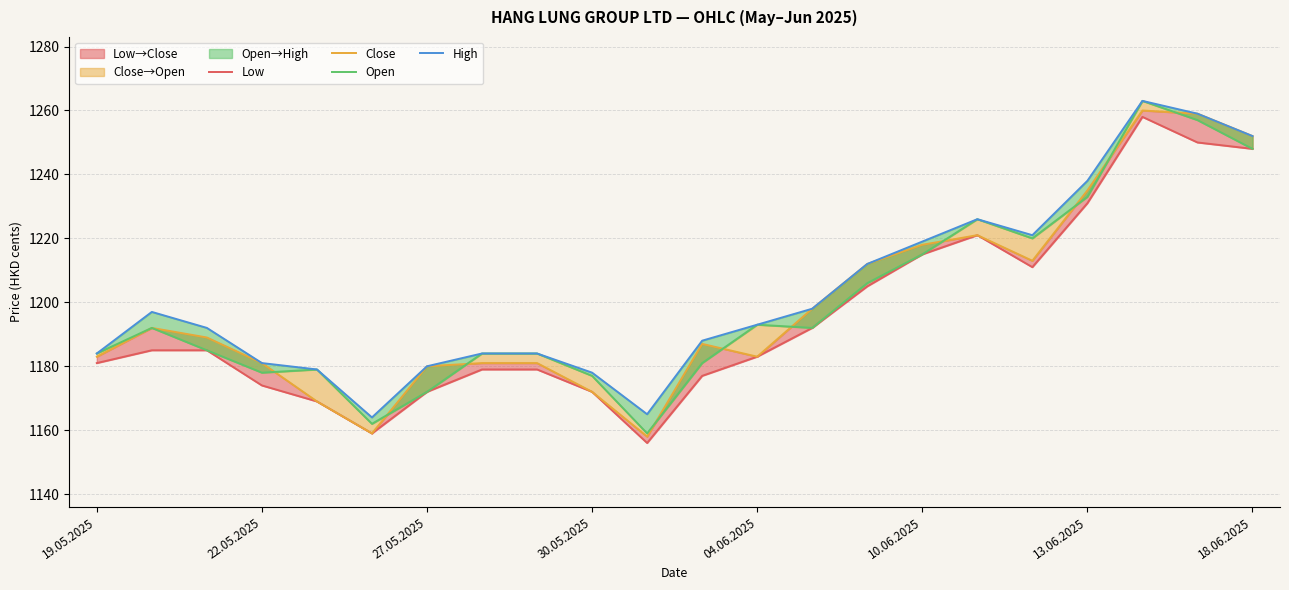

How many lines are shown in the chart?

4